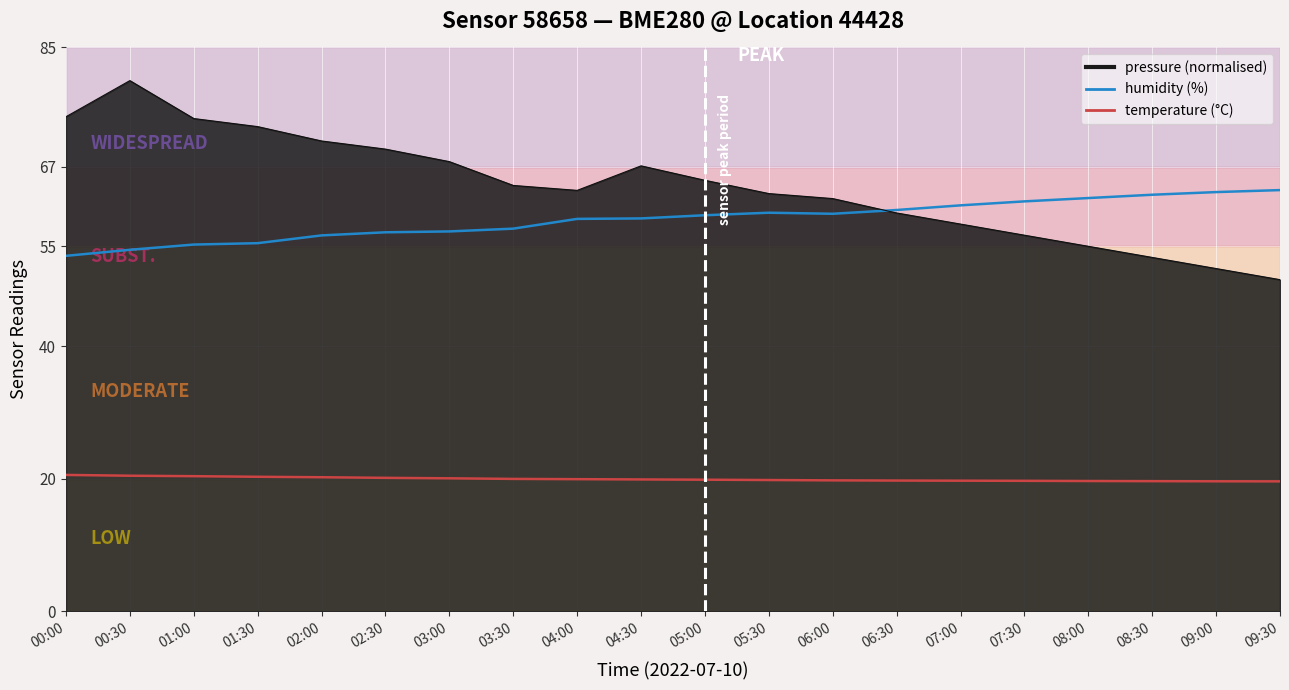

What are all the series names shown in the legend?

temperature, humidity, pressure_norm